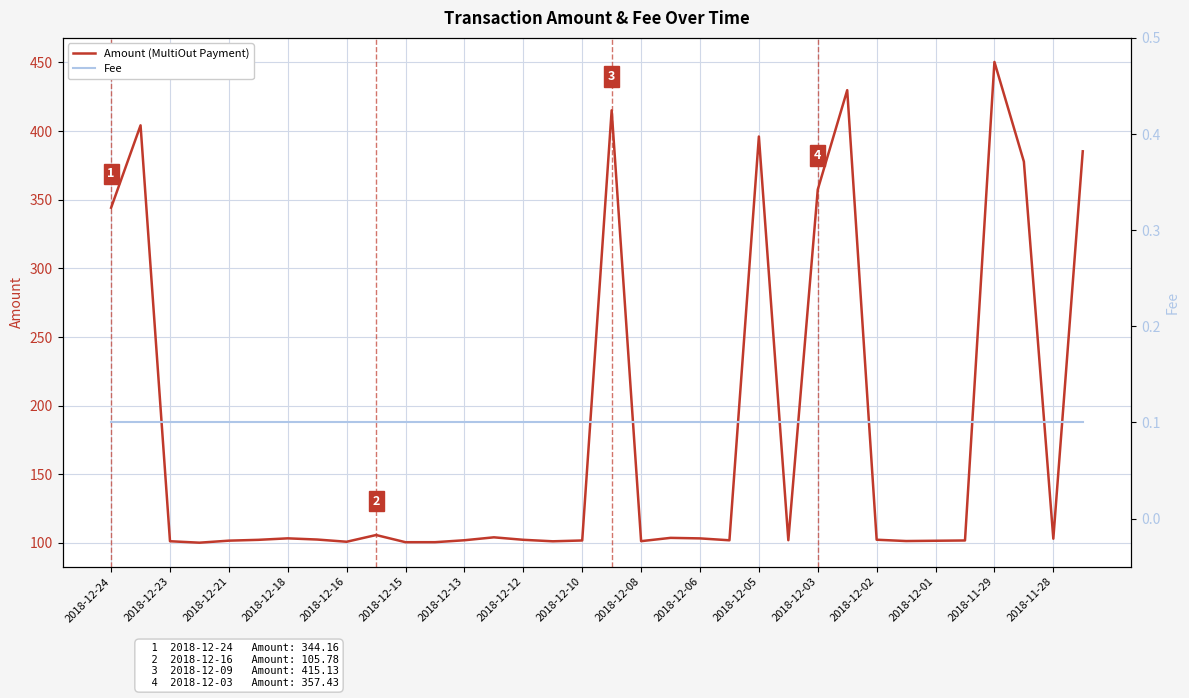

What is the average value of the Fee series?

0.1